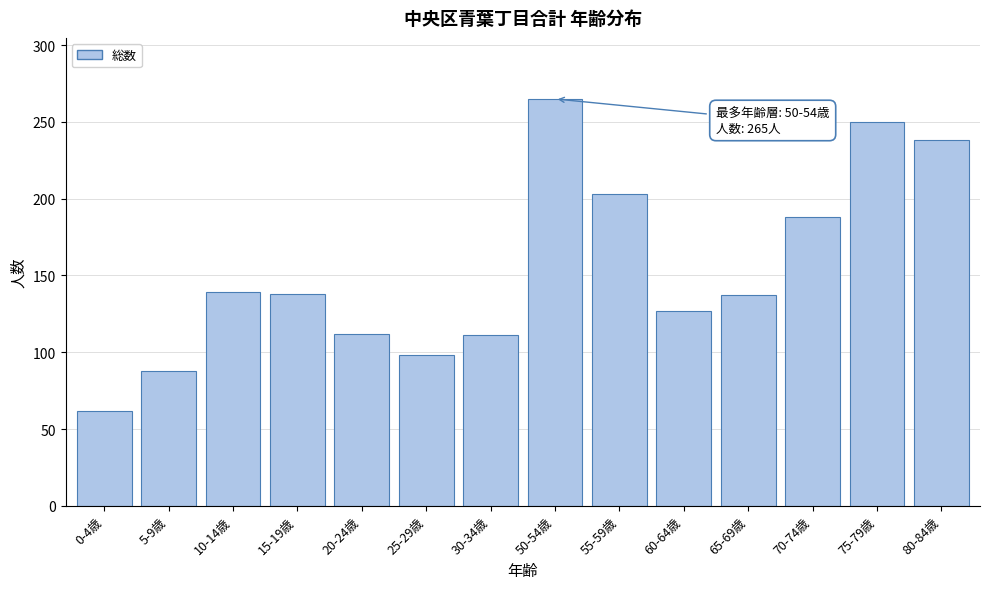

What is the difference between the maximum and minimum values?

203